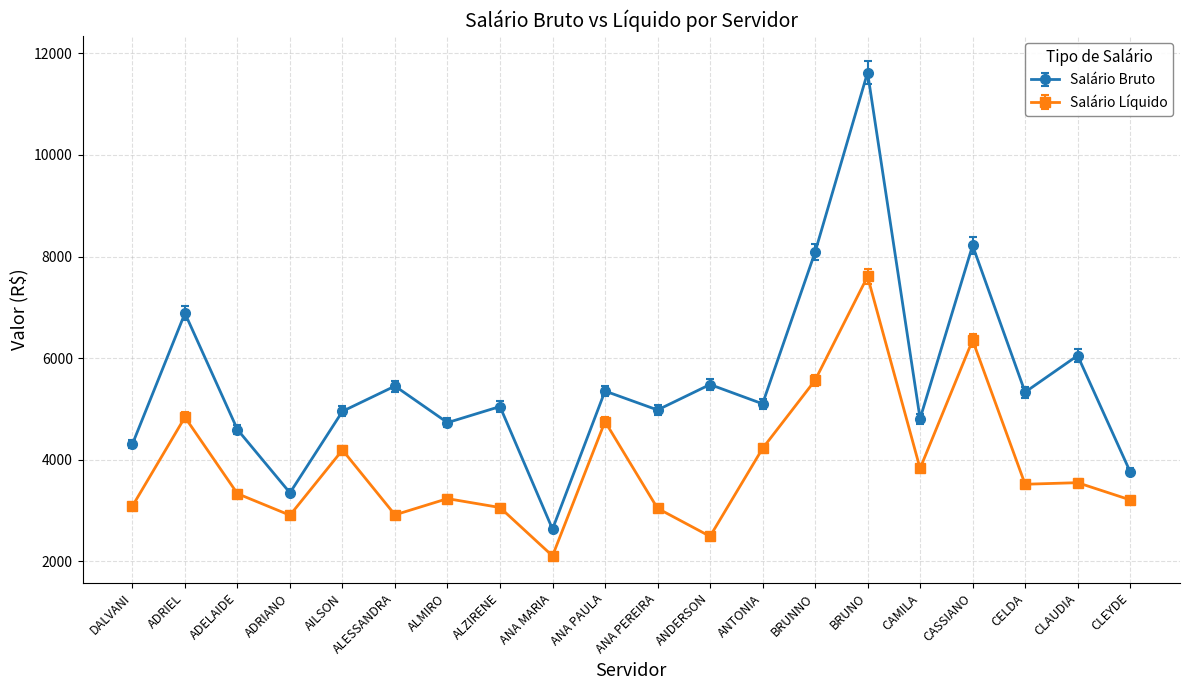

Count the number of categories in the chart.

20